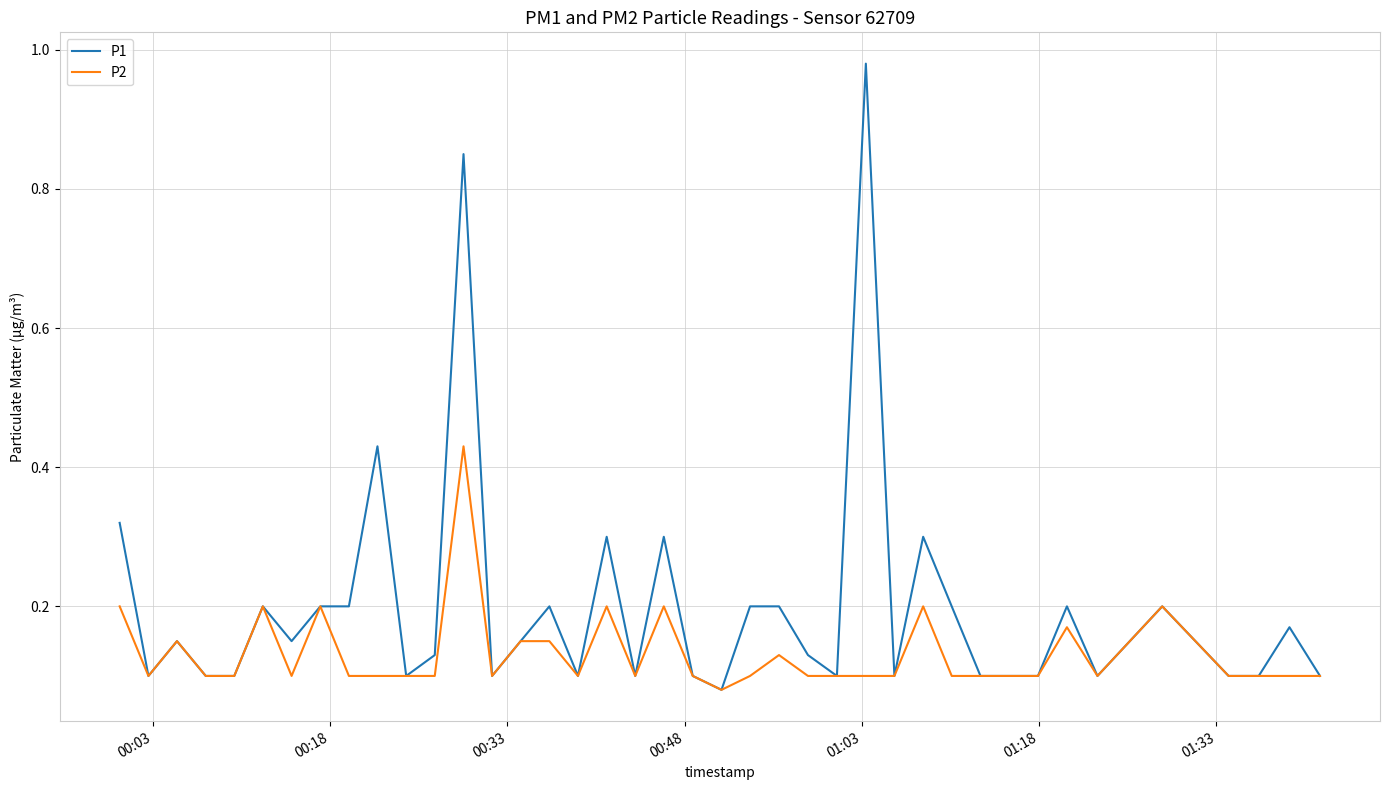

Which series has the largest total across all categories?

P1